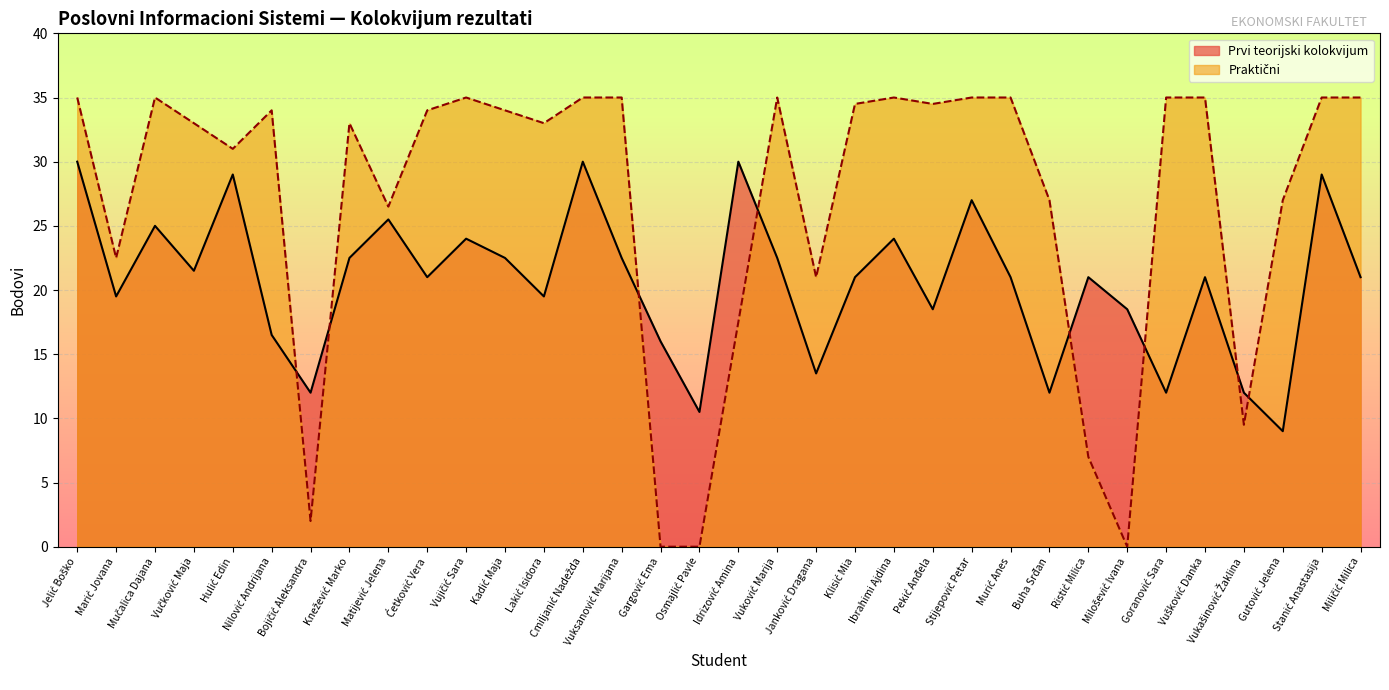

Where is Praktični nearest to the value 17?

Idrizović Amina